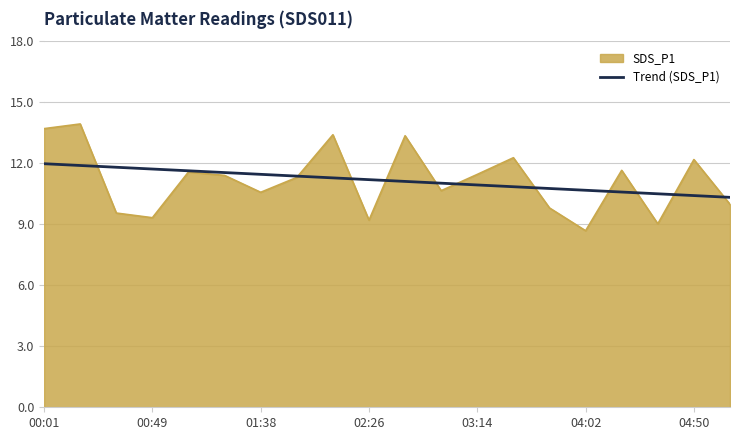

List the series in order of their peak value, highest first.

SDS_P1, Trend (SDS_P1)